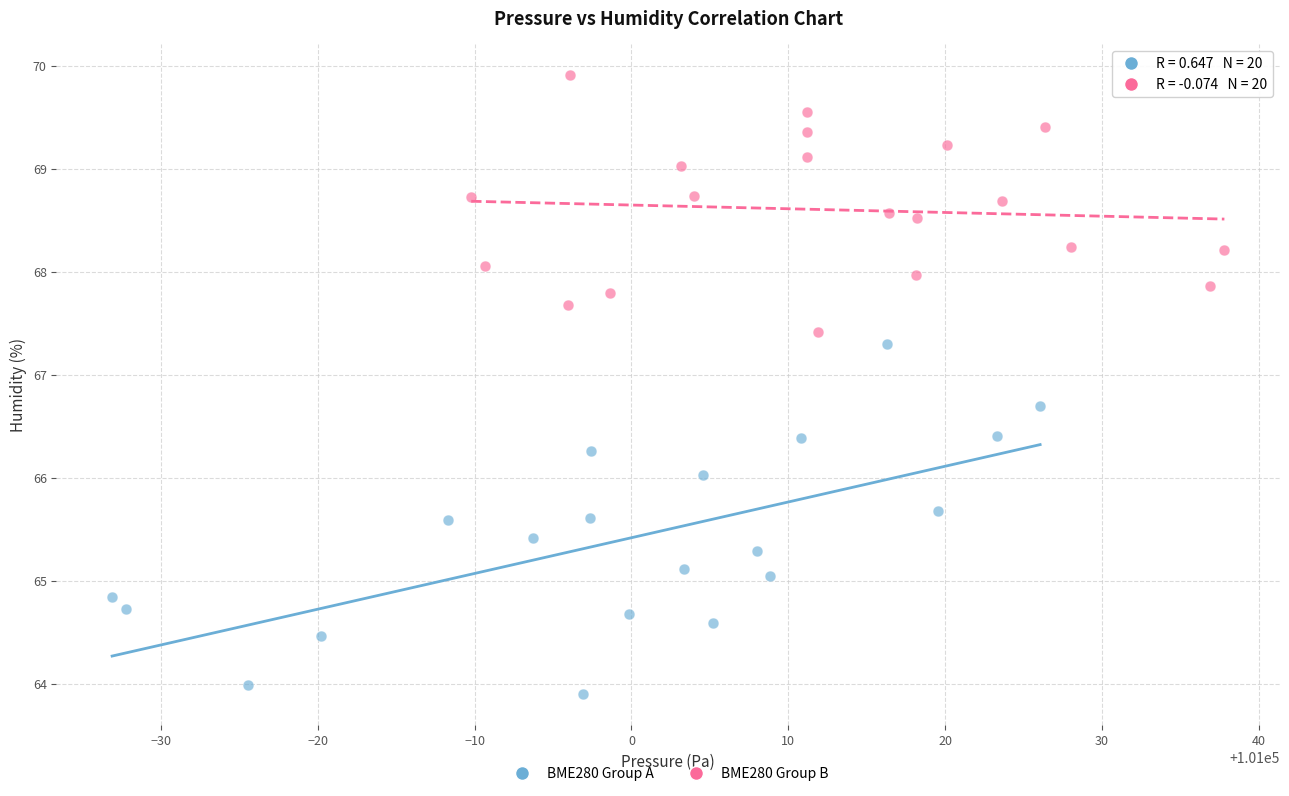

Which series reaches the minimum Y coordinate?

BME280 Group A